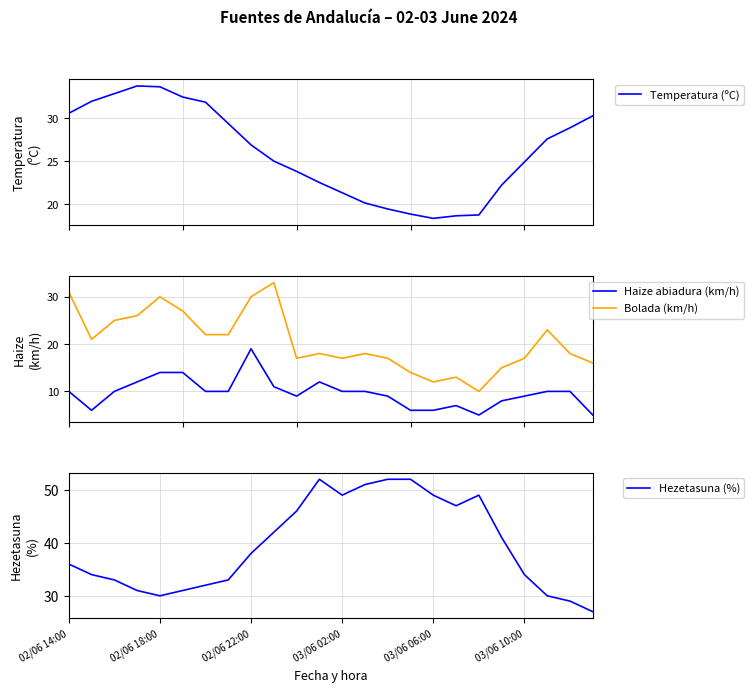

What is the highest value of the Temperatura (ºC) series?

33.8